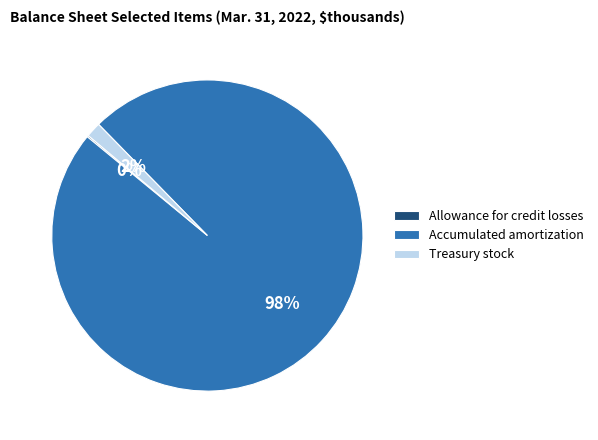

Does Accumulated amortization account for over 50% of the chart?

Yes